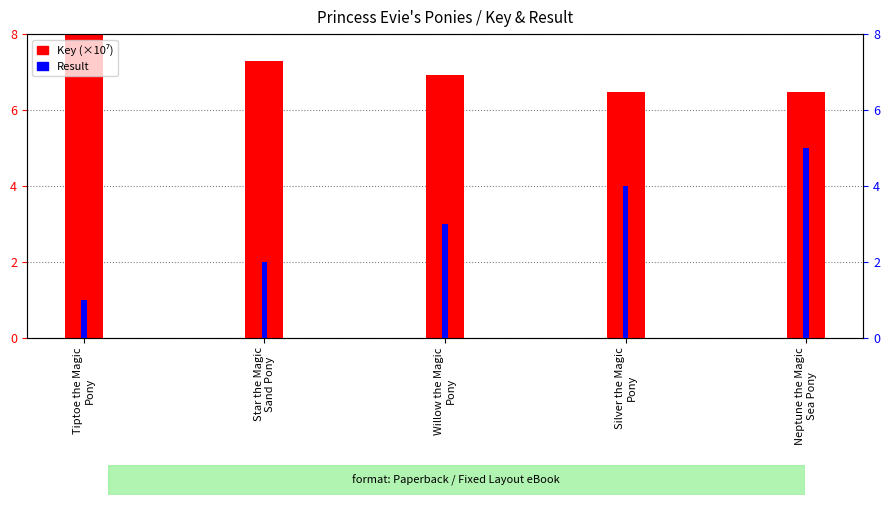

Is it true that Key (×10⁷) equals 6.9 at Willow the Magic
Pony?

True